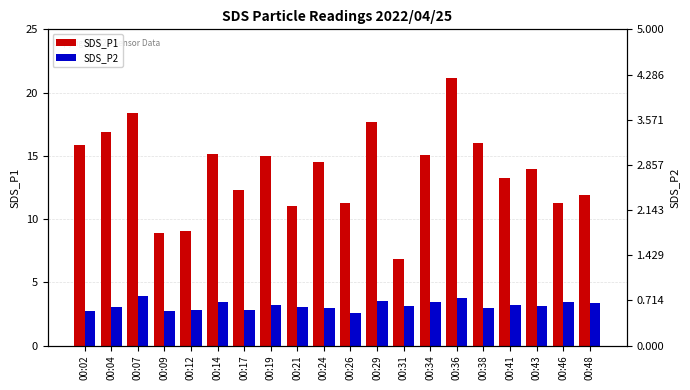

List the series in order of their overall mean, lowest first.

SDS_P2, SDS_P1